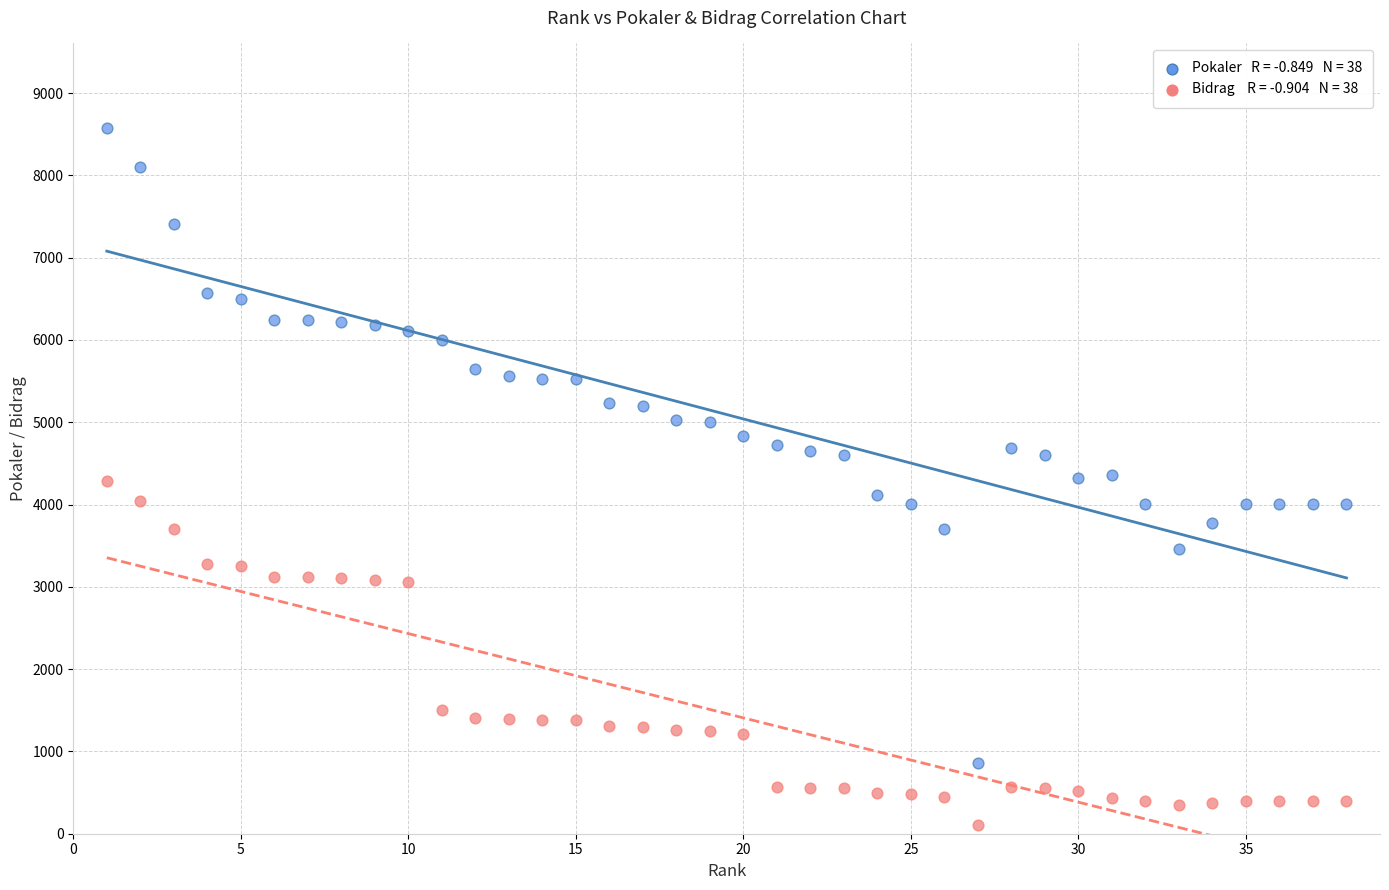

Across all data points, what is the range of Y values (max minus min)?

8471